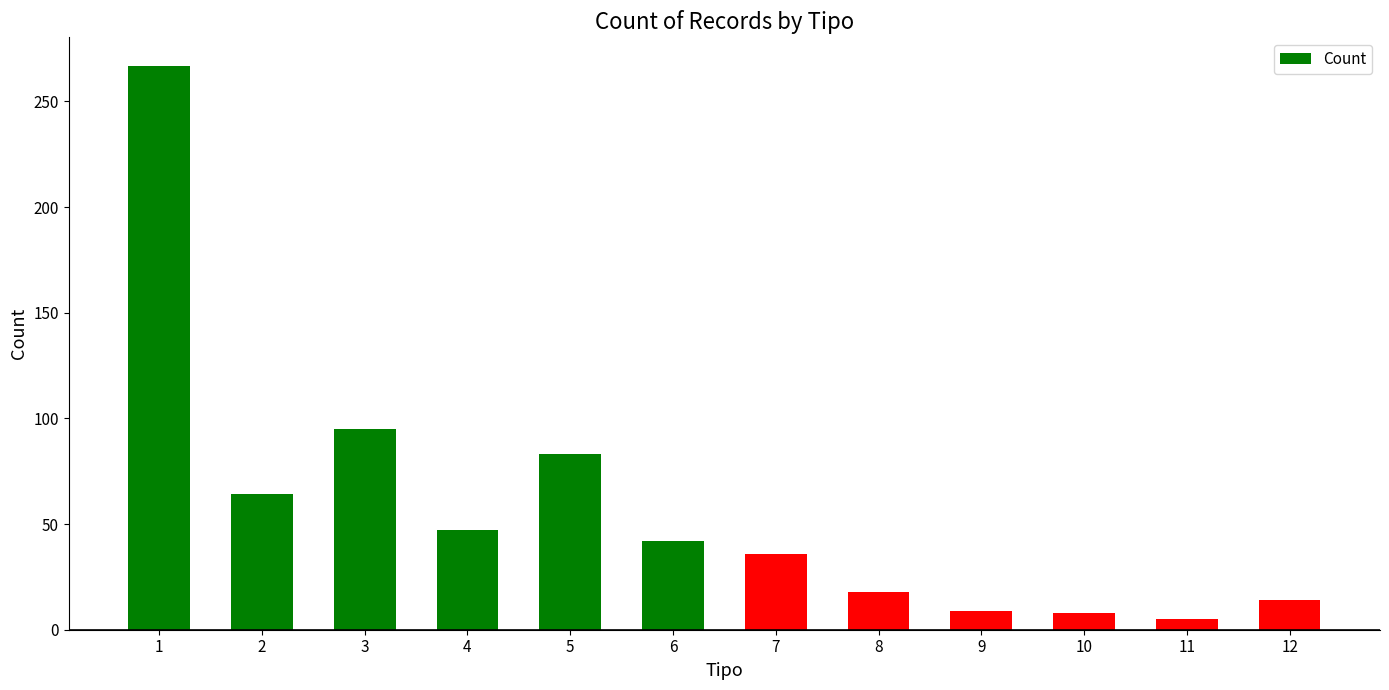

Between 4 and 5, which is larger?

5